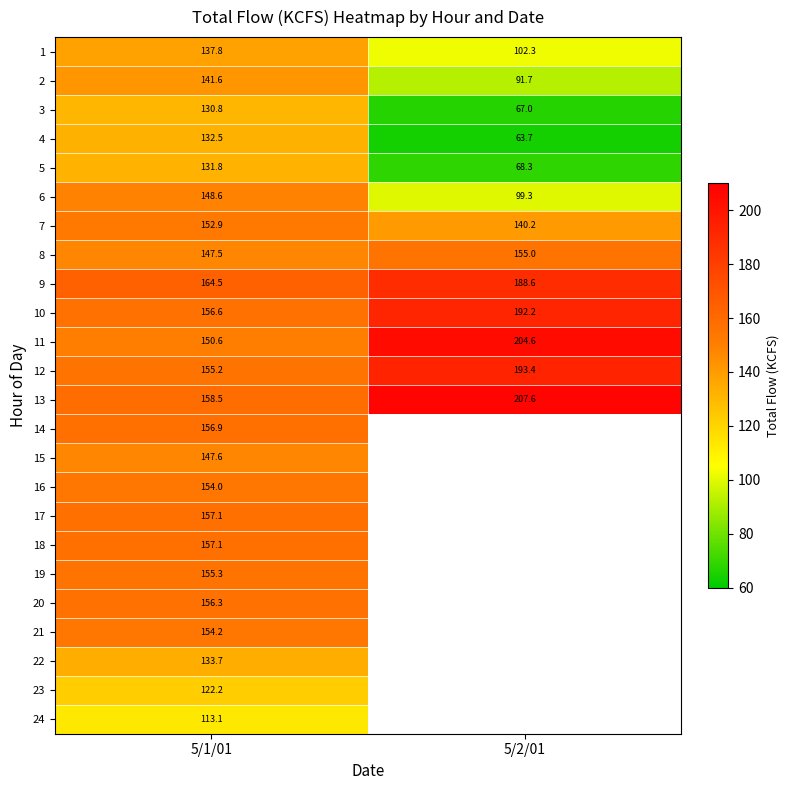

Which has a higher value, 5/1/01 or 5/2/01?

5/1/01